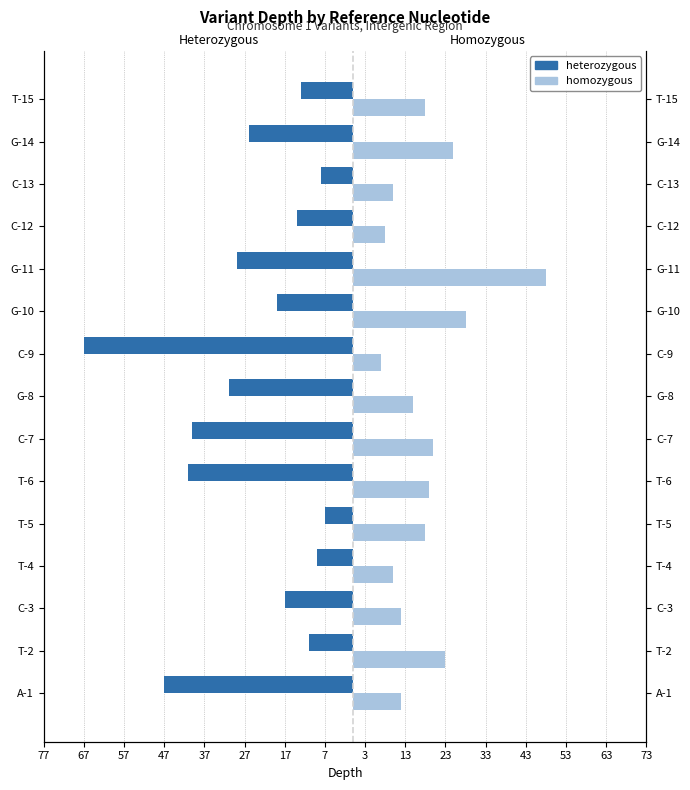

The homozygous series shows 8 at C-12. True or false?

True